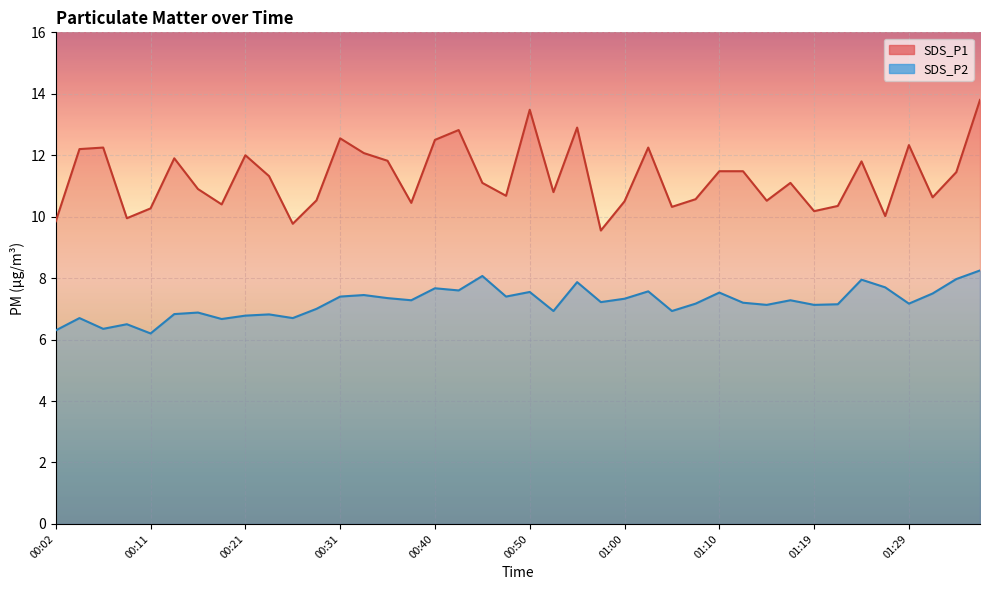

True or false: SDS_P1 and SDS_P2 cross at least once.

False